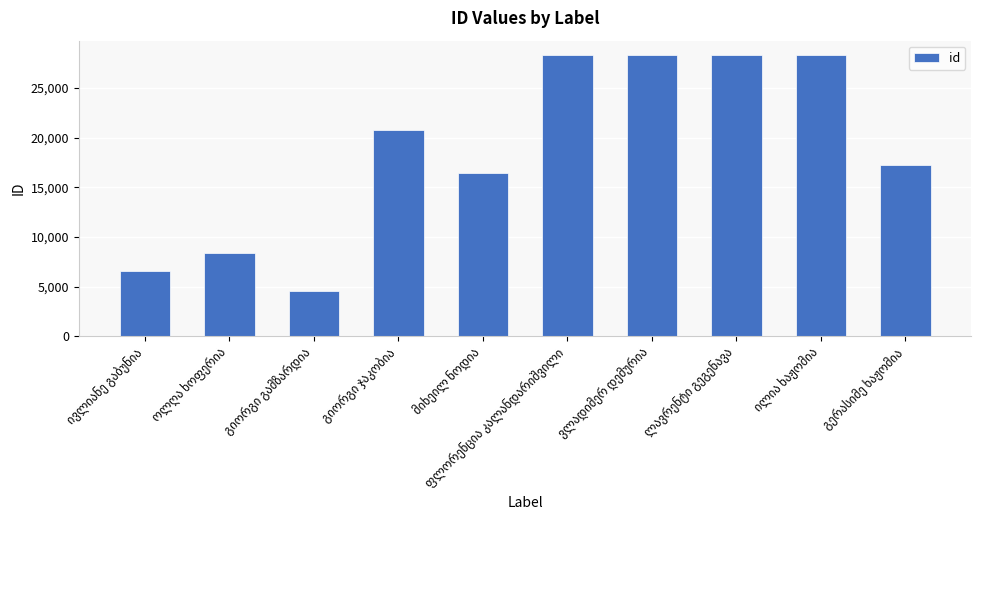

What is the average value?

18706